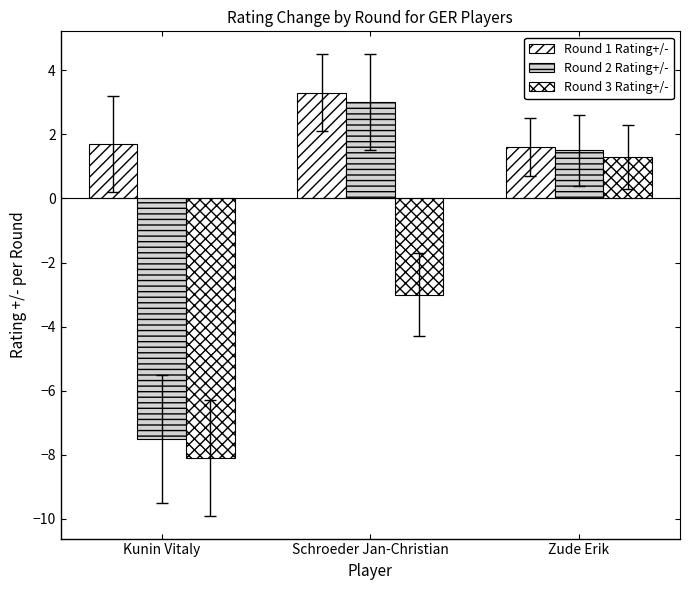

List the series in order of their peak value, lowest first.

Round 3 Rating+/-, Round 2 Rating+/-, Round 1 Rating+/-